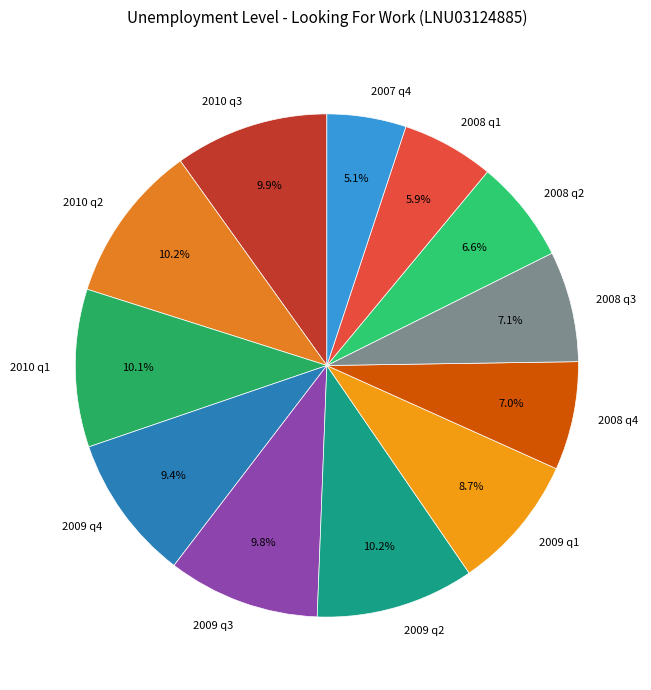

How many slices are in this pie chart?

12